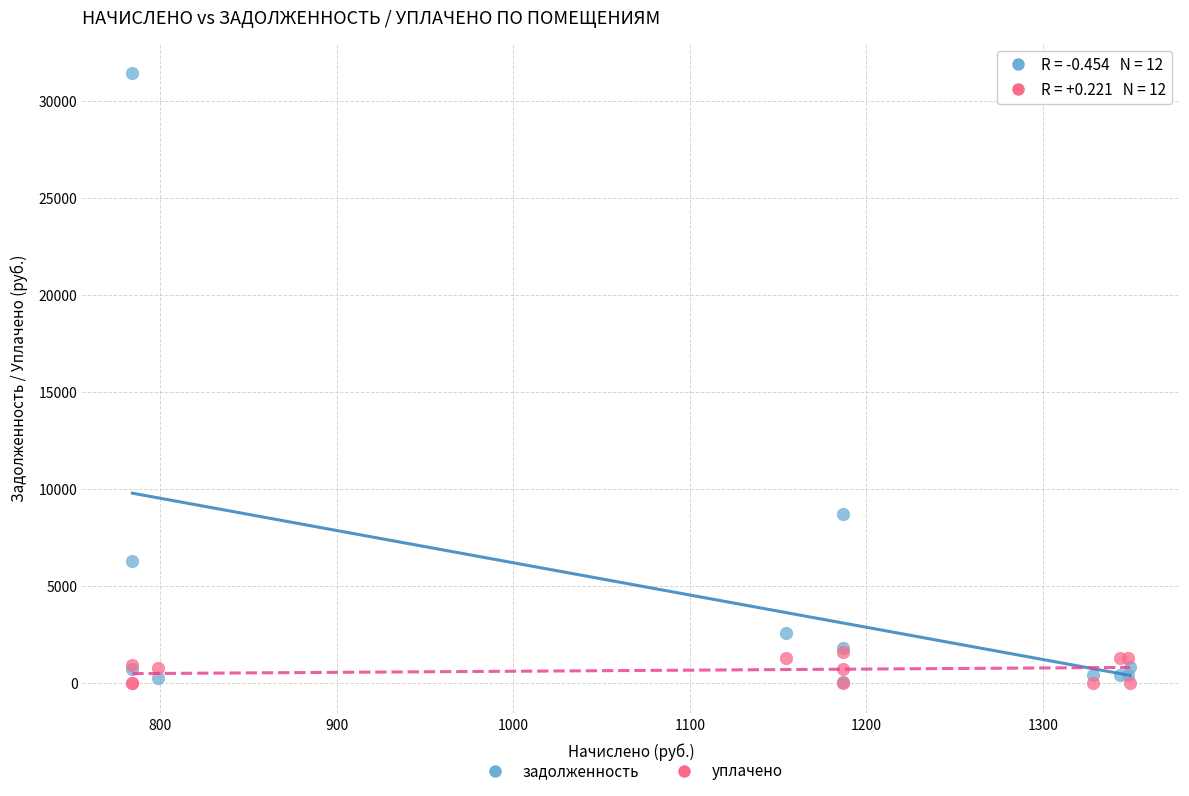

Across all series, what Y value is closest to 15722?

8682.7